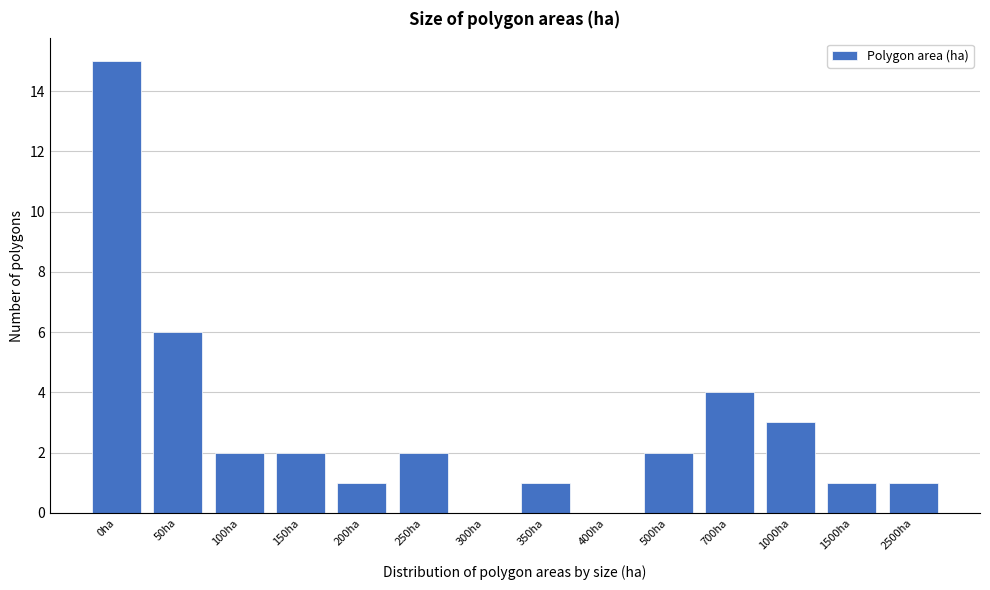

Reading right to left, transcribe all the data shown in this chart.

2500ha=1	1500ha=1	1000ha=3	700ha=4	500ha=2	400ha=0	350ha=1	300ha=0	250ha=2	200ha=1	150ha=2	100ha=2	50ha=6	0ha=15